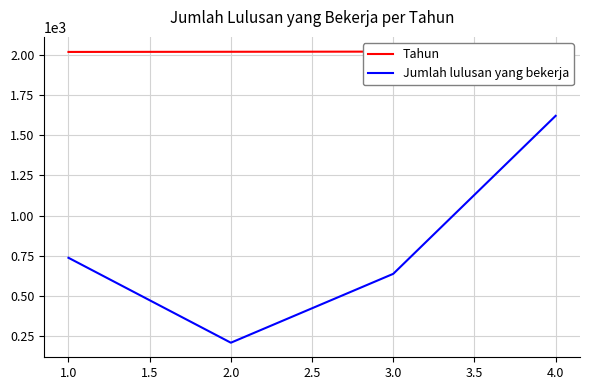

At how many categories does at least one series exceed 622?

4